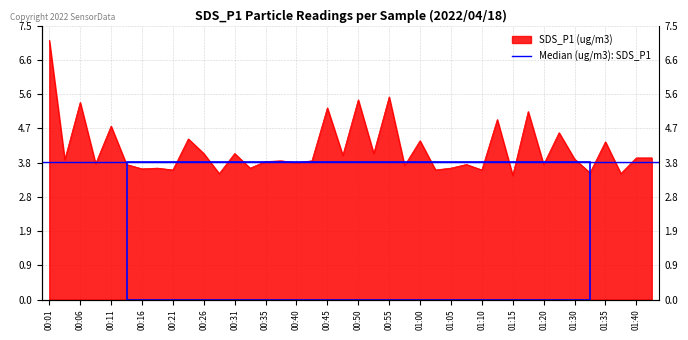

Reading right to left, transcribe all the data shown in this chart.

01:42=3.9	01:40=3.9	01:37=3.5	01:35=4.3	01:33=3.5	01:30=3.9	01:22=4.6	01:20=3.7	01:17=5.2	01:15=3.4	01:12=4.9	01:10=3.5	01:07=3.7	01:05=3.6	01:02=3.5	01:00=4.3	00:58=3.7	00:55=5.5	00:53=4.0	00:50=5.5	00:48=4.0	00:45=5.2	00:43=3.8	00:40=3.8	00:38=3.8	00:35=3.8	00:33=3.6	00:31=4.0	00:28=3.5	00:26=4.0	00:23=4.4	00:21=3.5	00:18=3.6	00:16=3.6	00:13=3.7	00:11=4.8	00:09=3.7	00:06=5.4	00:04=3.8	00:01=7.1